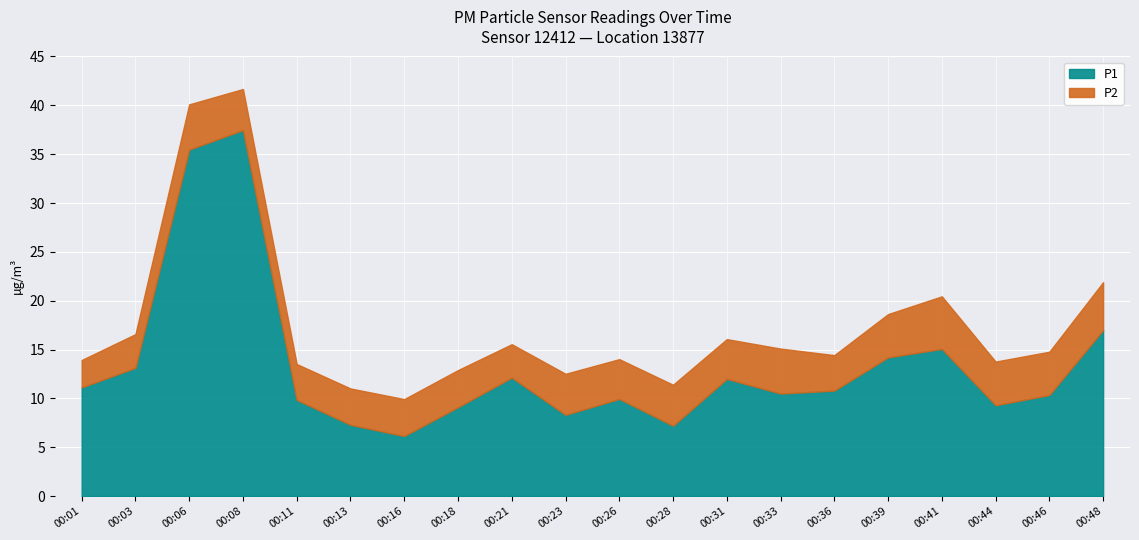

Which category has the lowest value across all series?

00:01